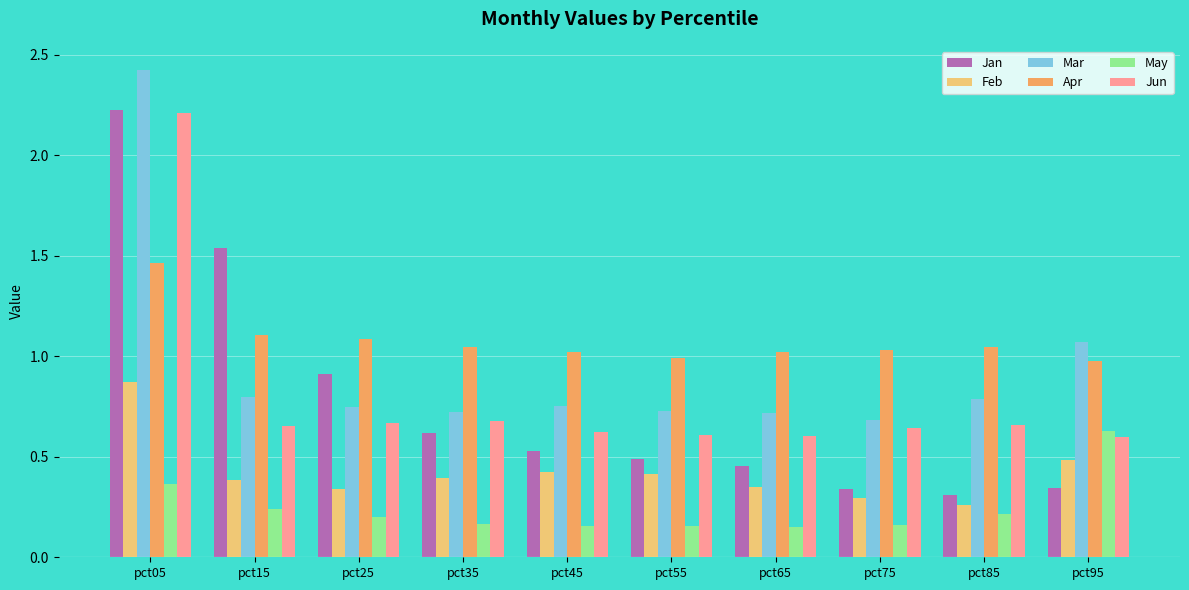

At which label does May reach its peak?

pct95